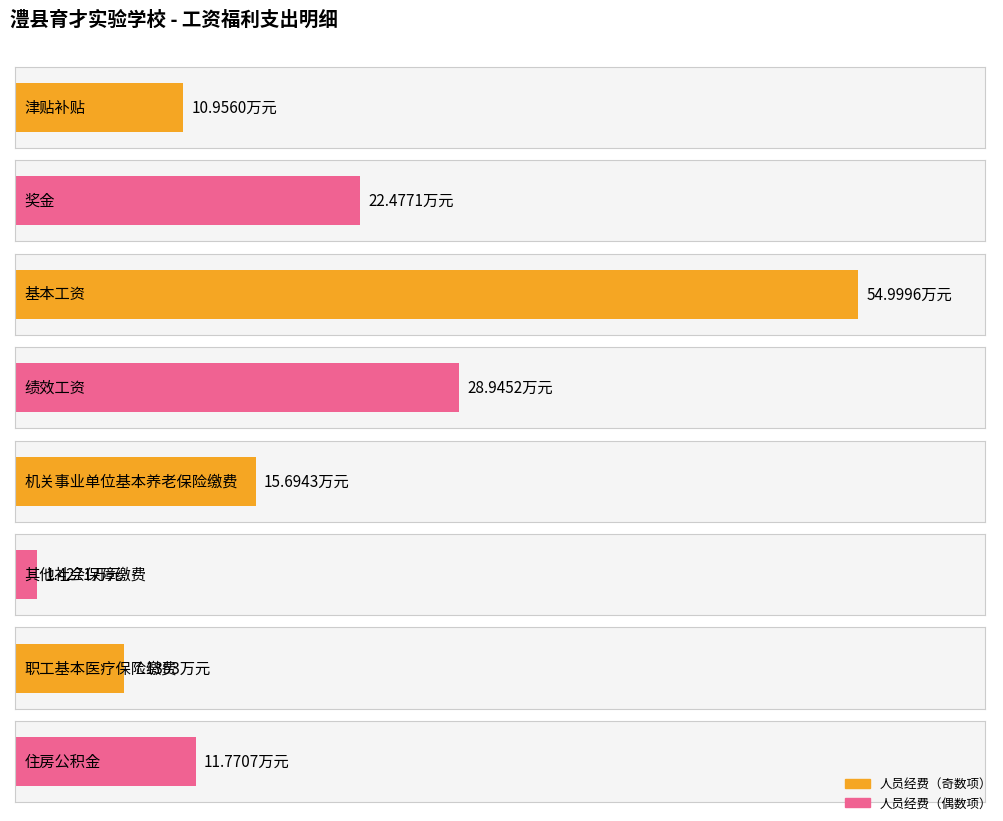

Which label corresponds to the smallest value in the chart?

其他社会保障缴费